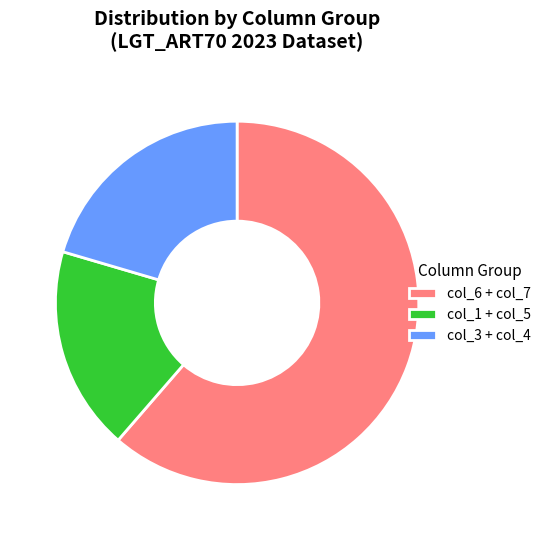

Which category accounts for the majority?

col_6 + col_7